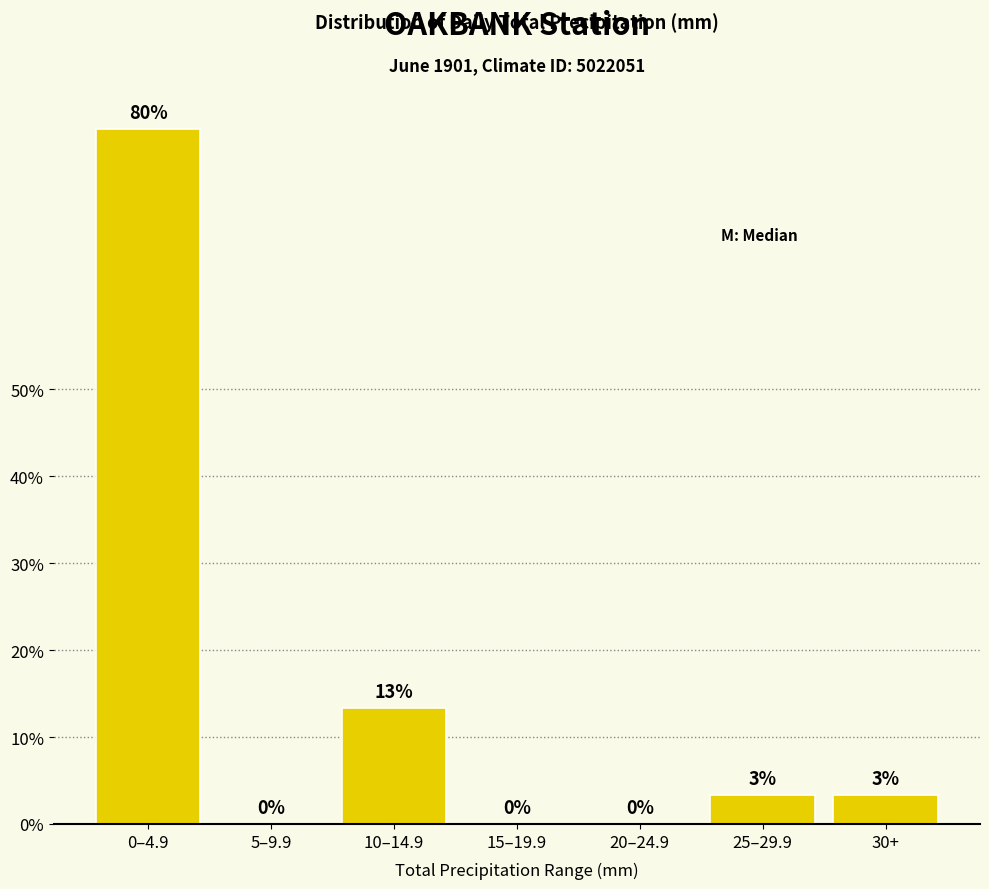

True or false: the data shows 51.2 at 15–19.9.

False